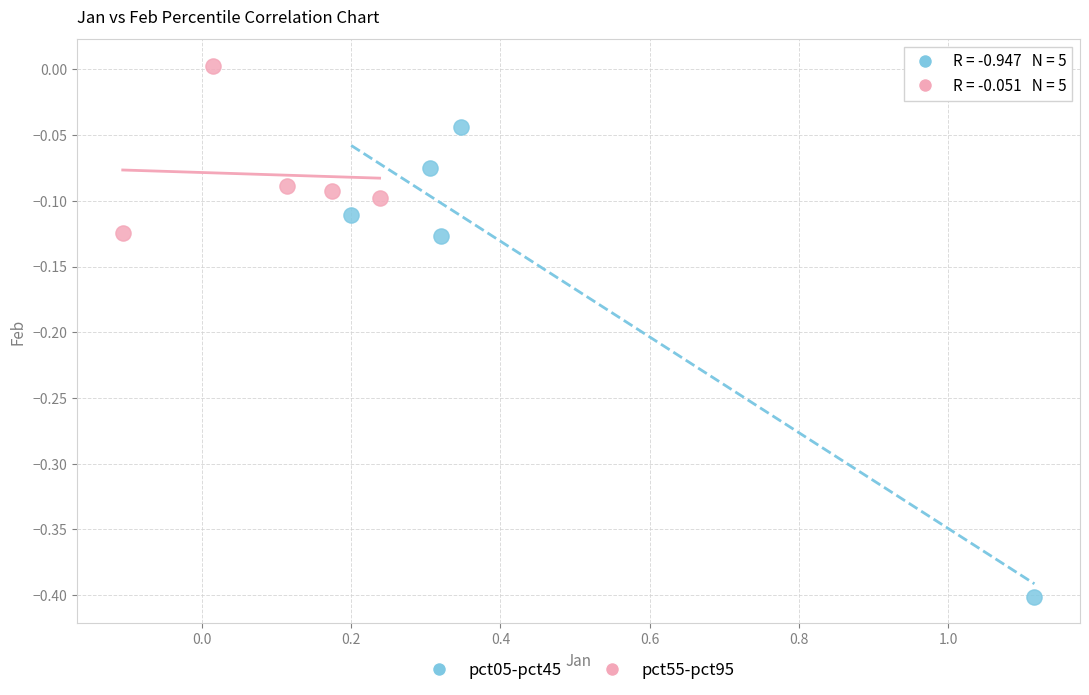

Which series reaches the maximum Y coordinate?

pct55-pct95